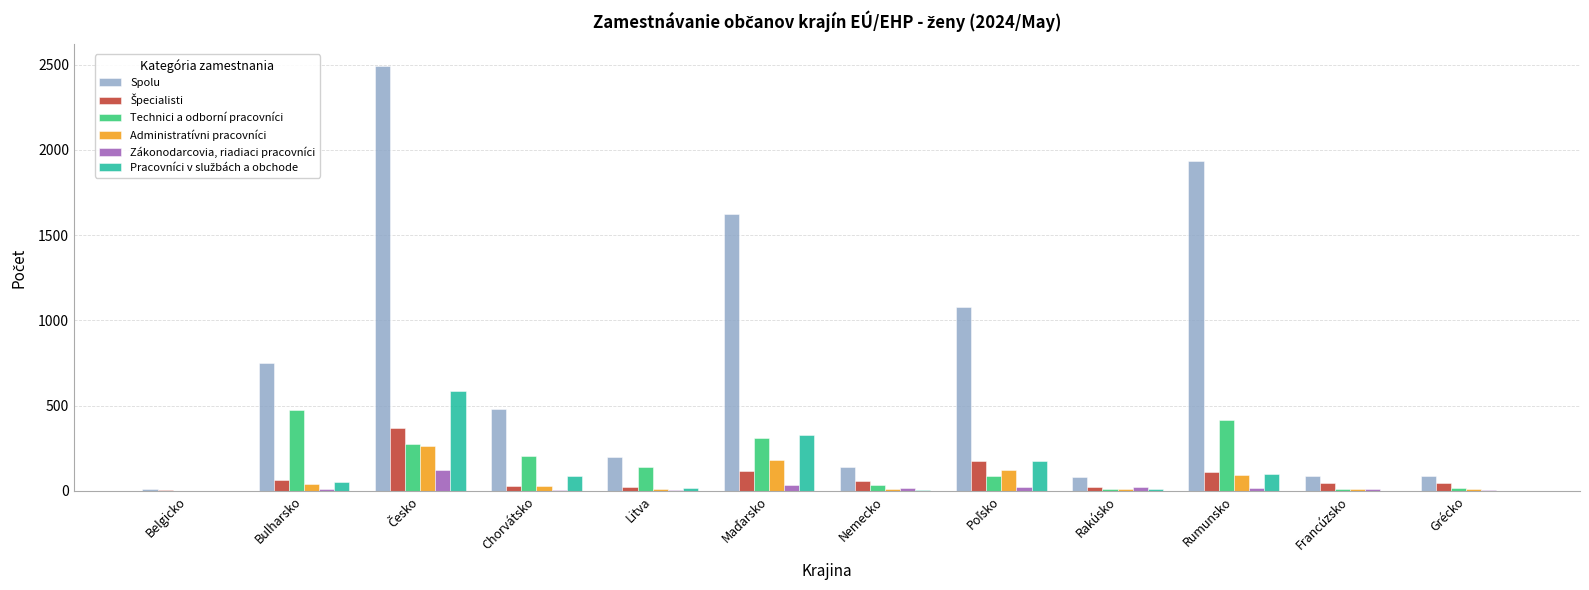

What is the sum of all Technici a odborní pracovníci values?

1984